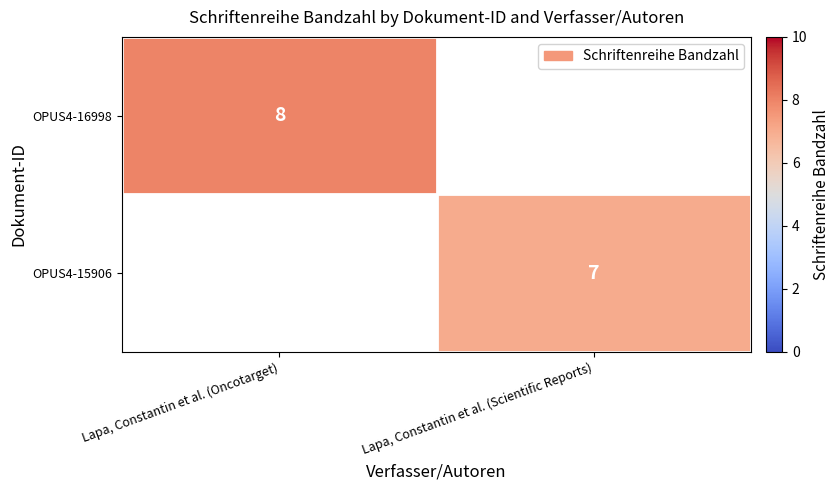

Is the value of OPUS4-16998 at Lapa, Constantin et al. (Oncotarget) greater than the value of OPUS4-15906 at Lapa, Constantin et al. (Scientific Reports)?

Yes